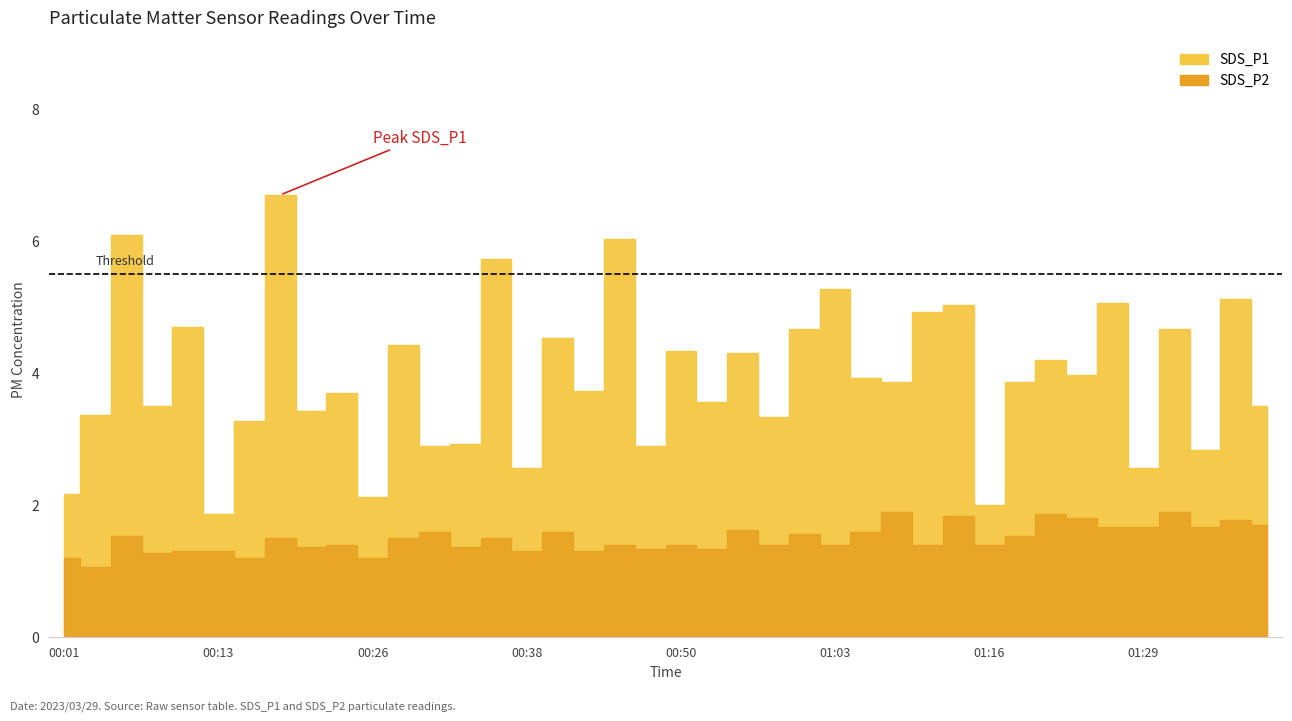

At which category is the sum across all series the highest?

00:18